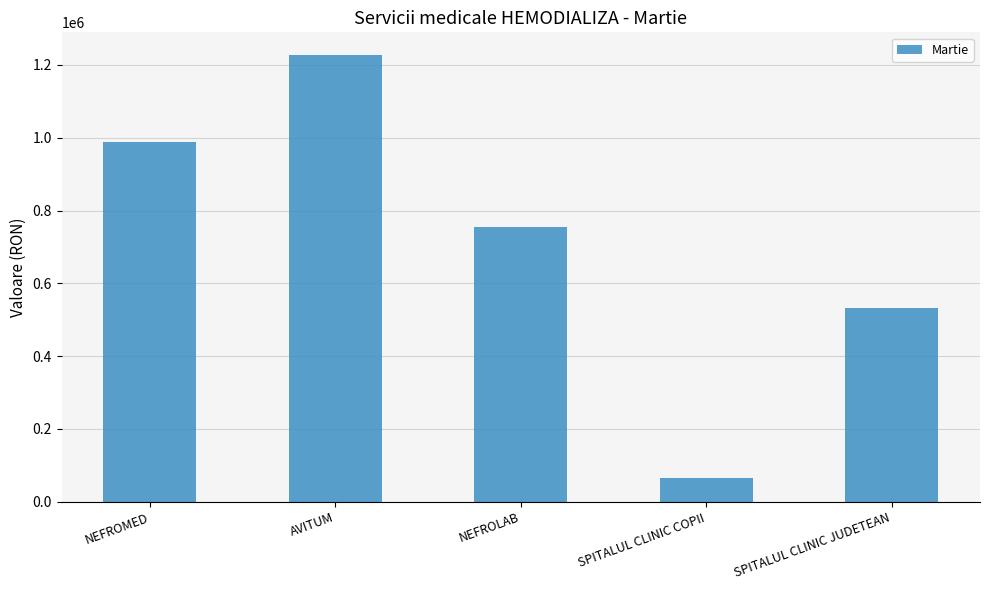

What is the value of the 3rd bar from the left?

755829.3